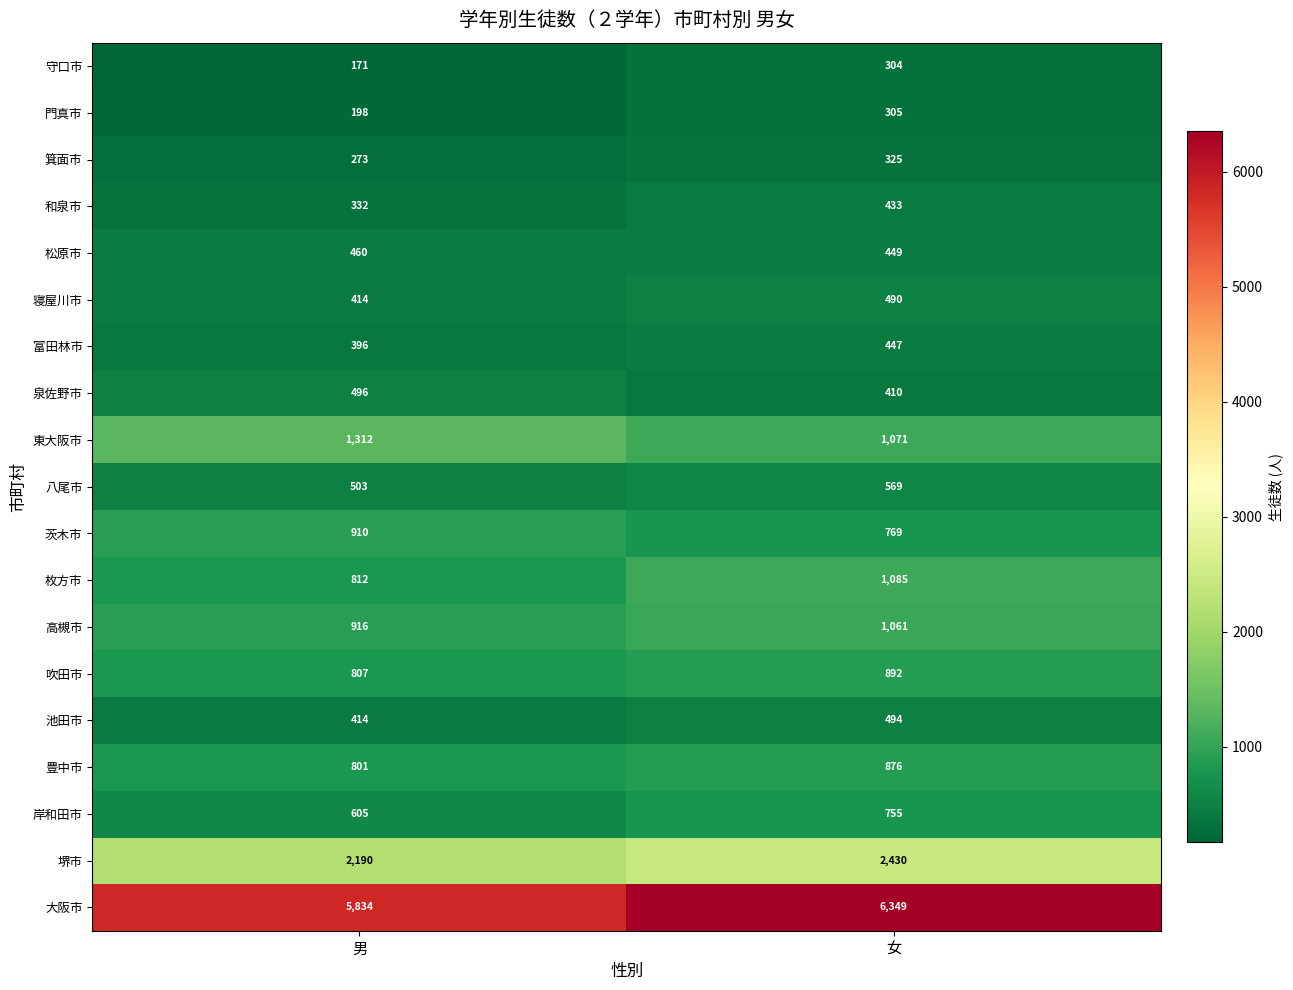

List the series in order of their peak value, highest first.

大阪市, 堺市, 東大阪市, 枚方市, 高槻市, 茨木市, 吹田市, 豊中市, 岸和田市, 八尾市, 泉佐野市, 池田市, 寝屋川市, 松原市, 富田林市, 和泉市, 箕面市, 門真市, 守口市